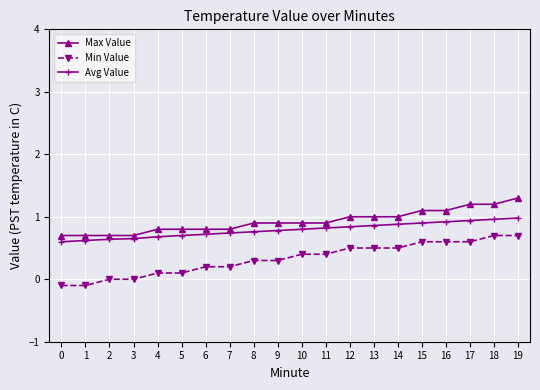

Which category has the highest value in the Max Value series?

19